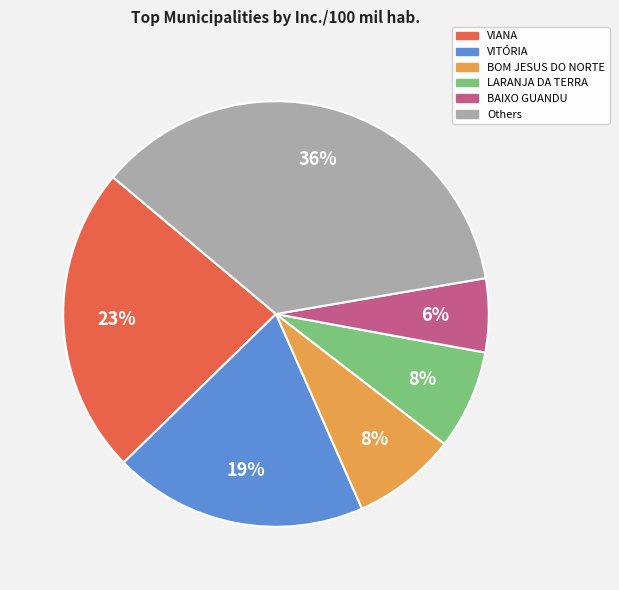

Between VIANA and BAIXO GUANDU, which is larger?

VIANA